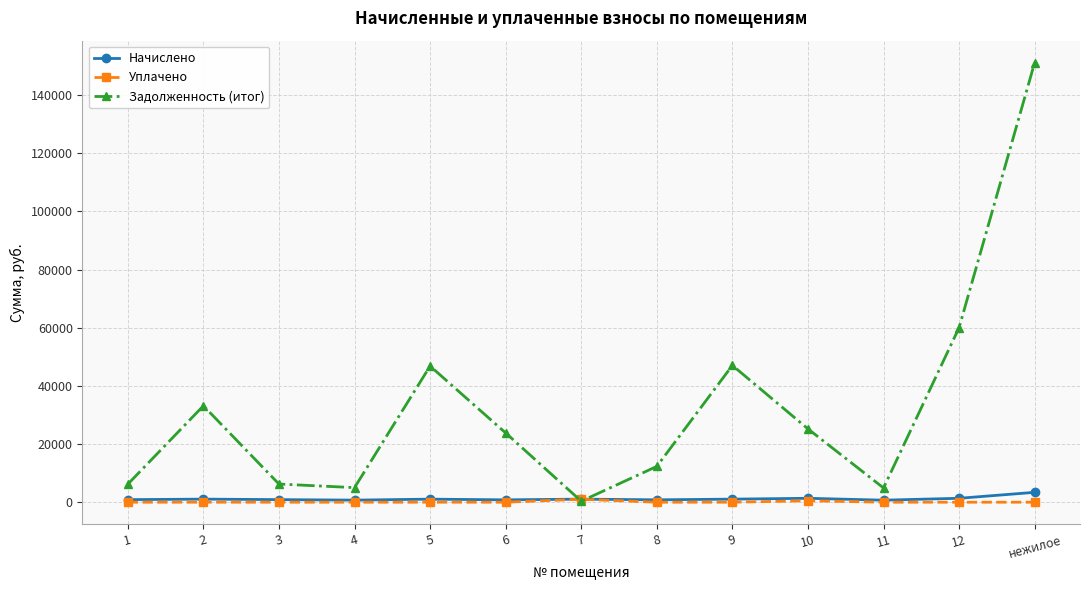

What is the difference between the highest and lowest values at 4?

5014.3